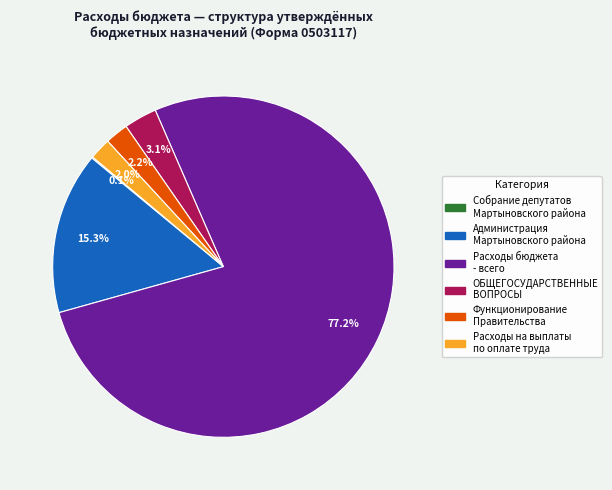

Is the sum of Расходы на выплаты по оплате труда and Администрация Мартыновского района greater than half?

No